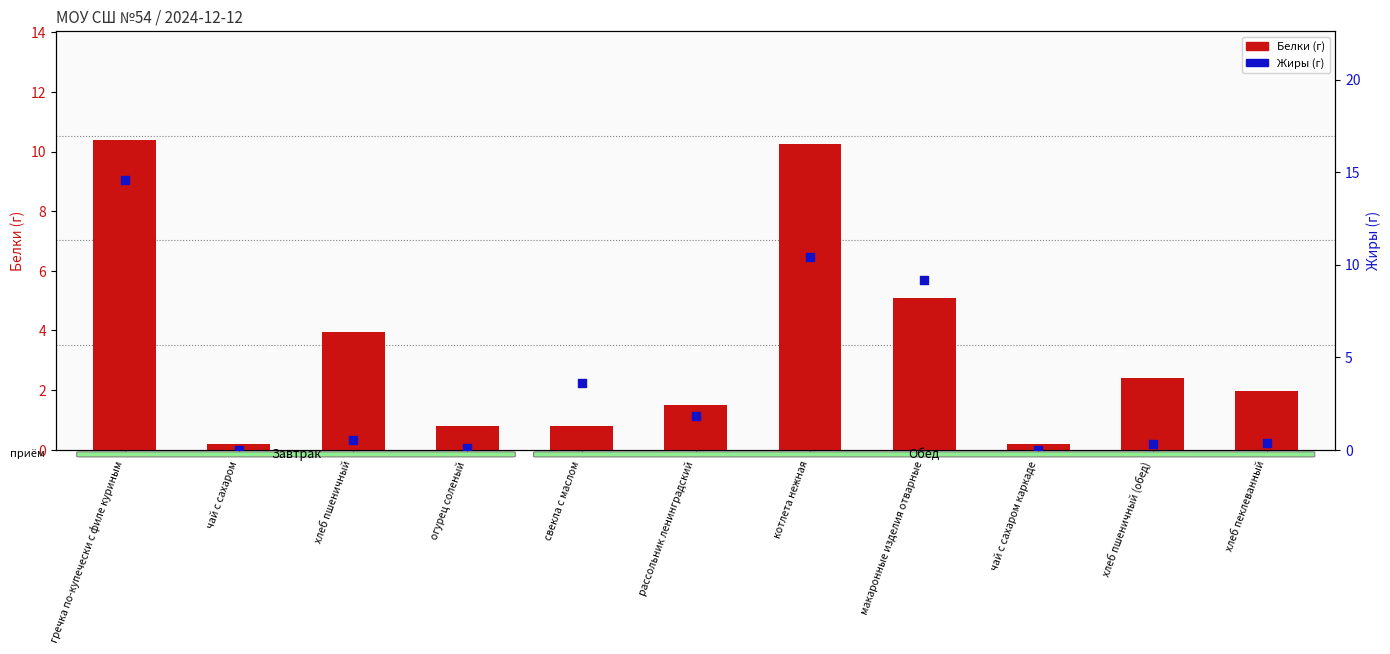

Is the value of Белки at хлеб пшеничный (обед) greater than the value of Жиры at свекла с маслом?

No